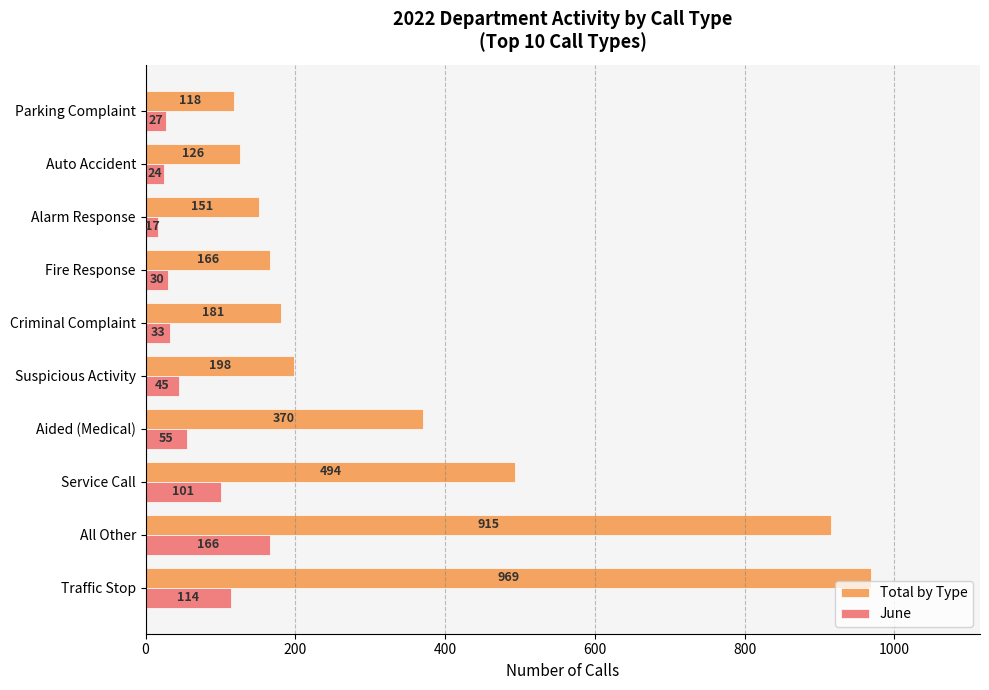

True or false: June has a value of 48 at All Other.

False